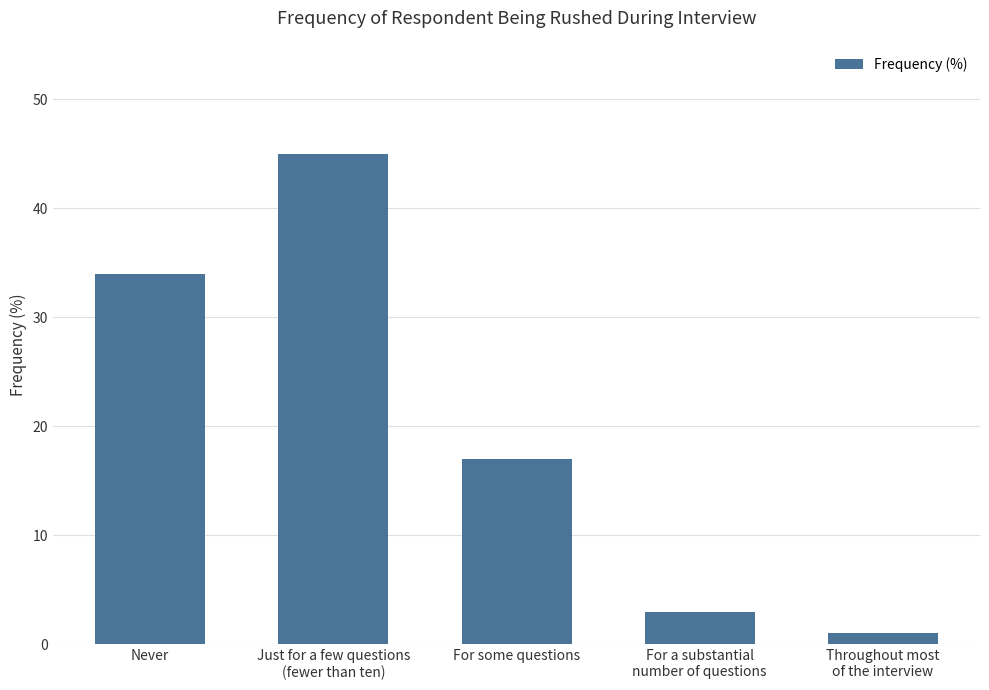

What is the greatest value displayed?

45